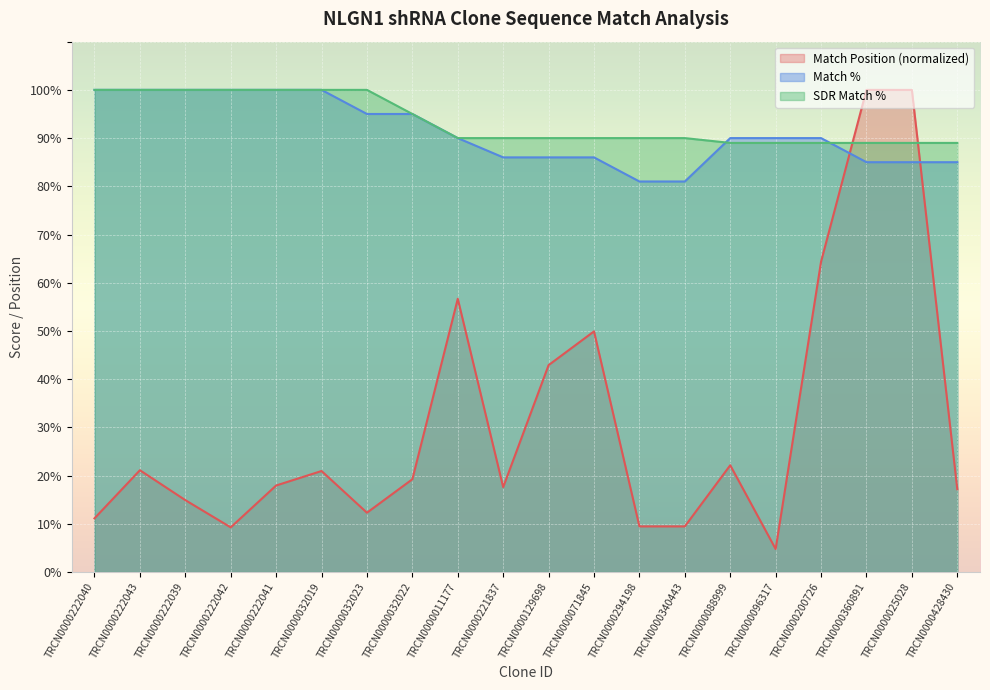

Does the chart display data point markers on the line(s)?

No